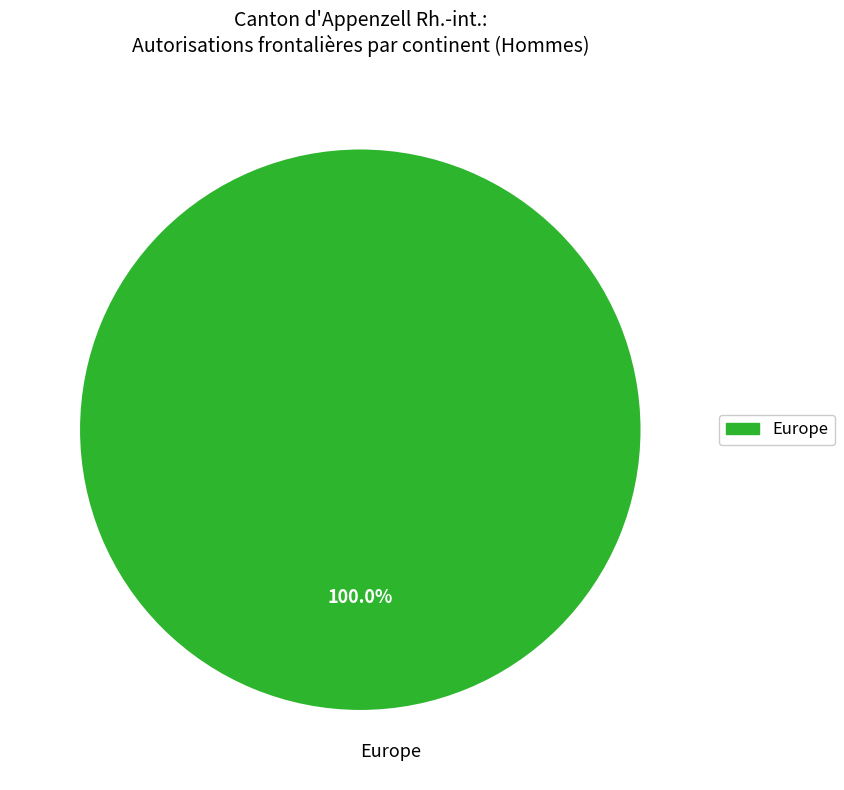

Rank the categories by value from highest to lowest.

Europe